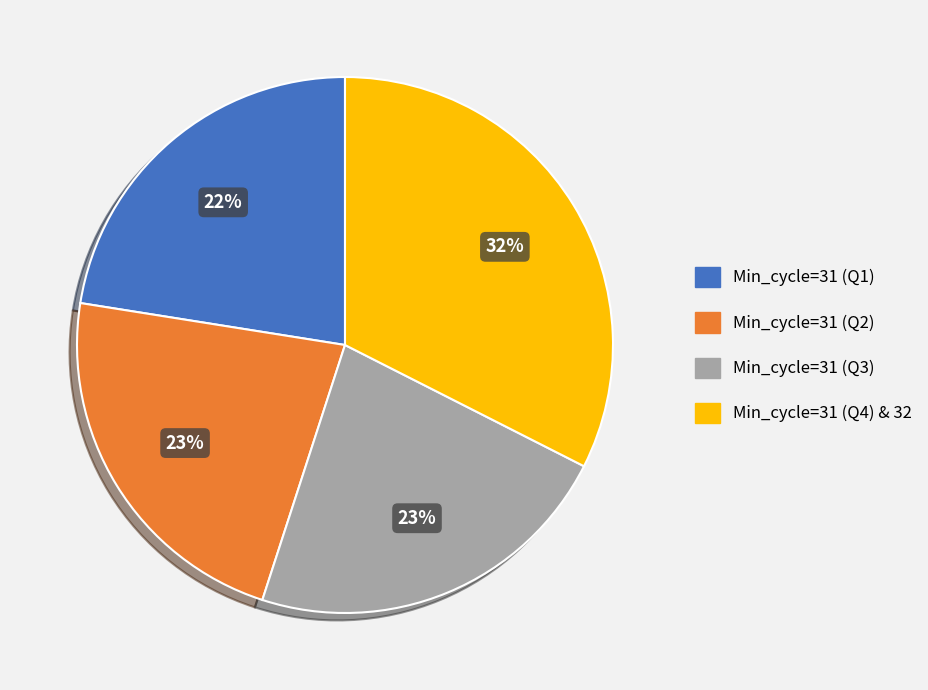

The Min_cycle=31 (Q3) slice represents 35% of the pie. True or false?

False